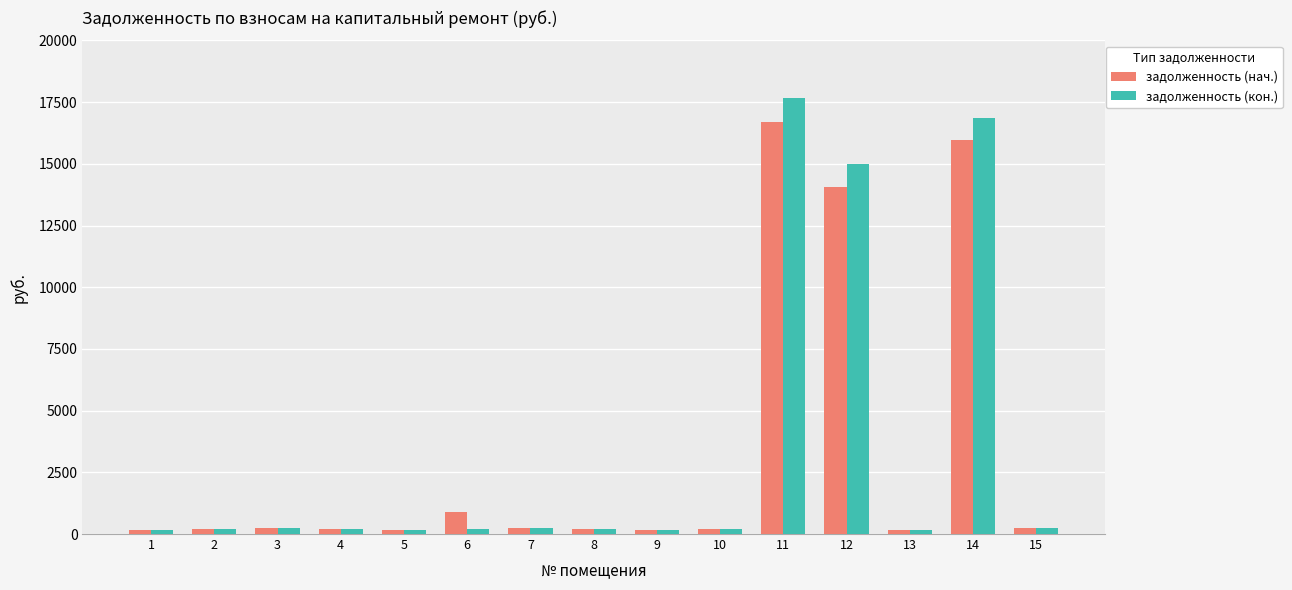

Is the value of задолженность (нач.) at 14 greater than the value of задолженность (кон.) at 12?

Yes